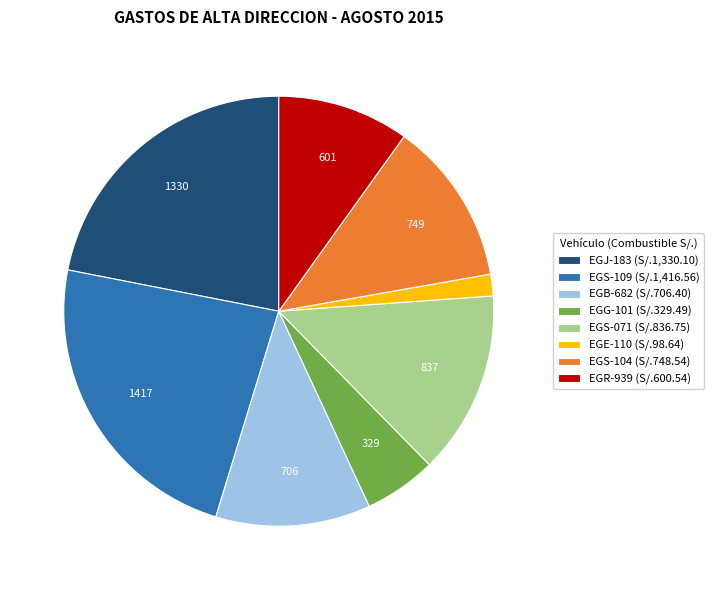

True or false: EGS-104 accounts for 12% of the total.

True